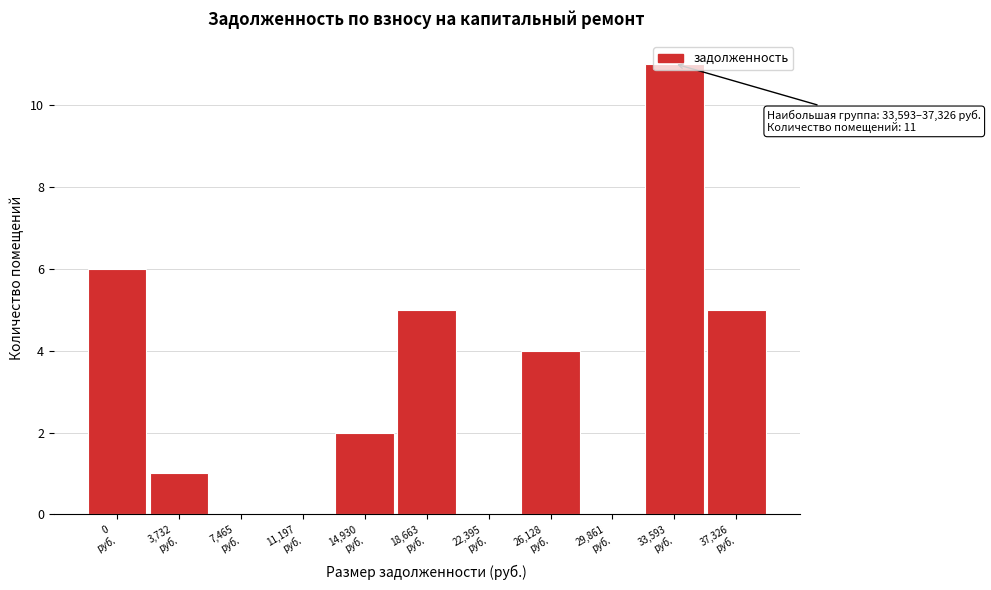

What is the sum of all values?

34